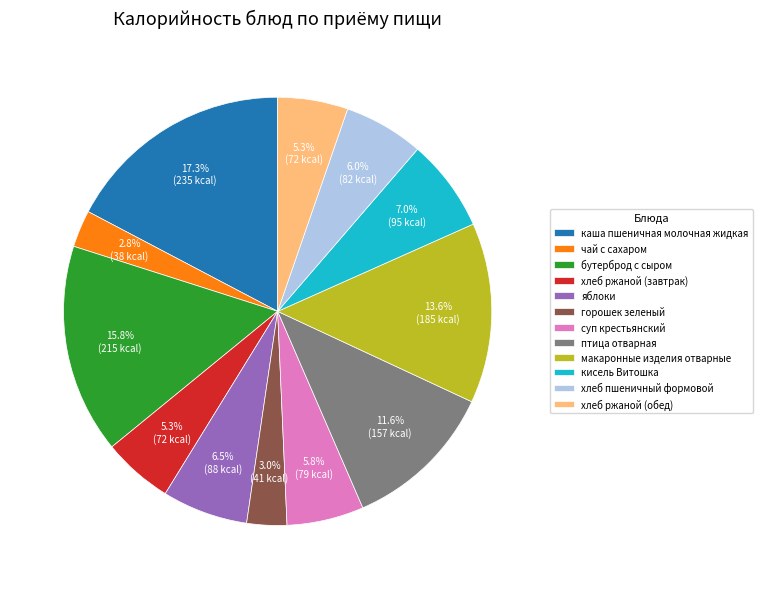

How many slices are in this pie chart?

12